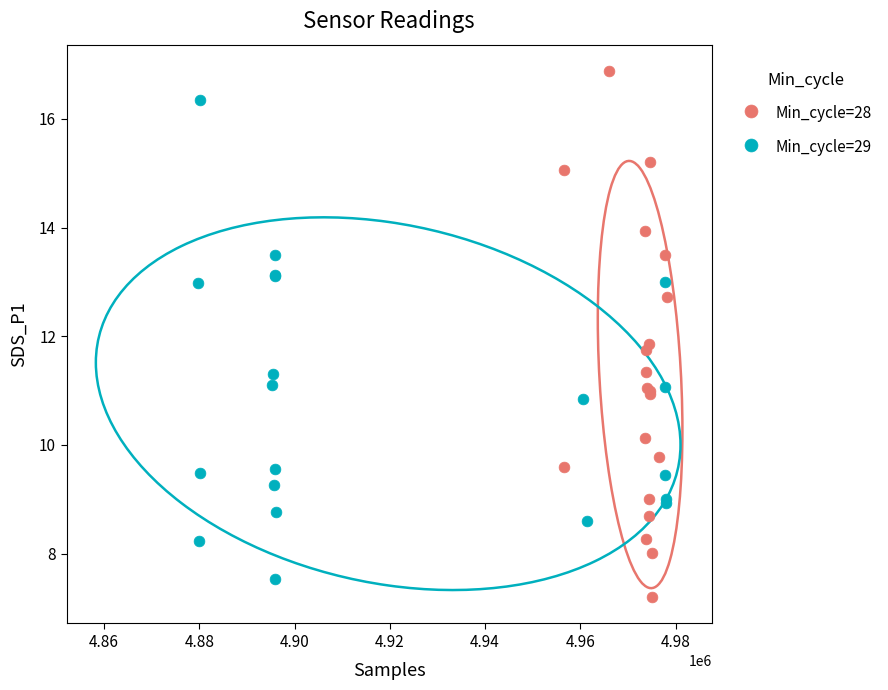

Which series contains the highest Y value?

Min_cycle=28